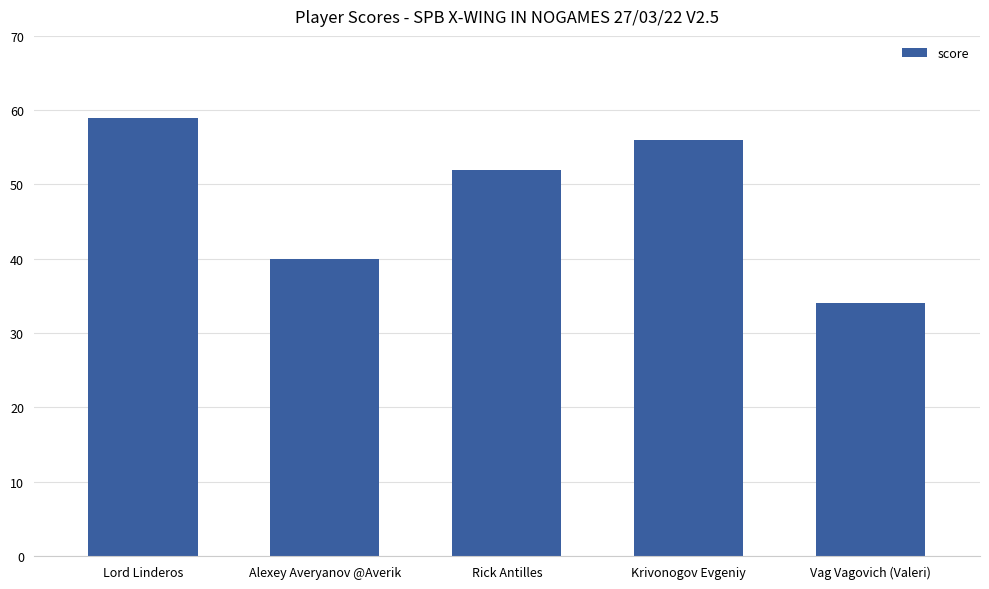

What is the change in value from Rick Antilles to Vag Vagovich (Valeri)?

-18